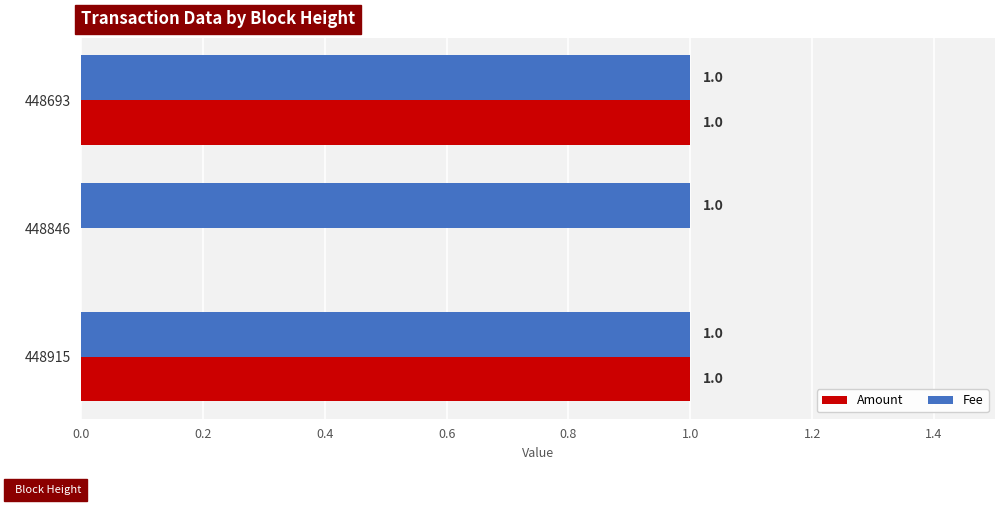

Which series has the largest total across all categories?

Fee